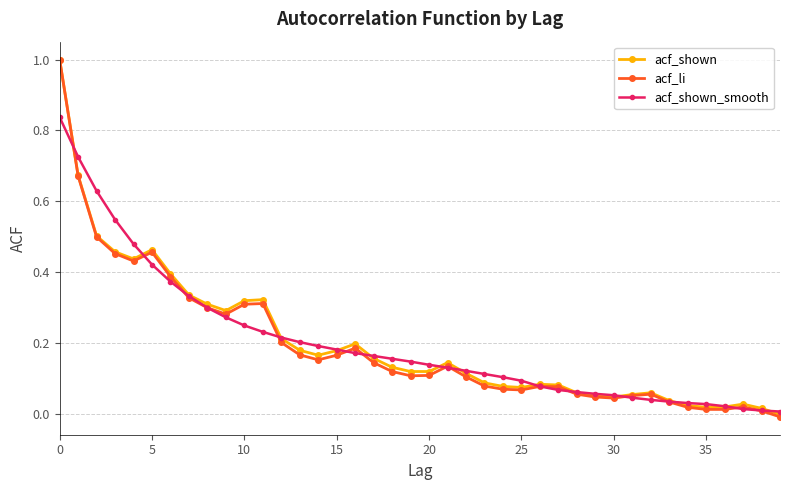

True or false: acf_shown has more than 1 points higher than both neighbors.

True